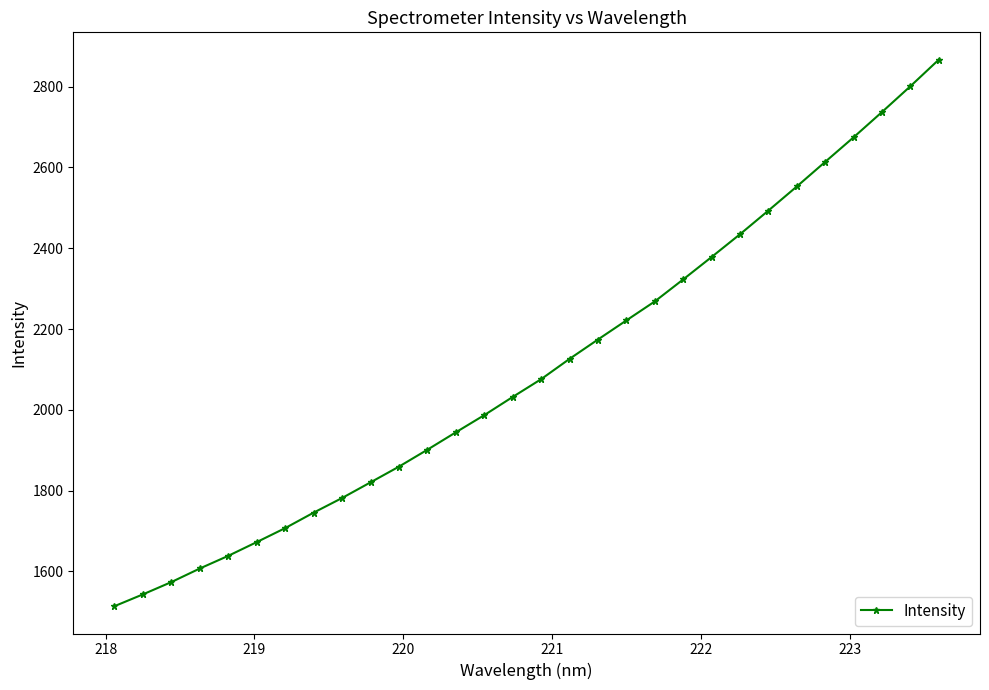

True or false: there are more than 0 points higher than both neighbors.

False